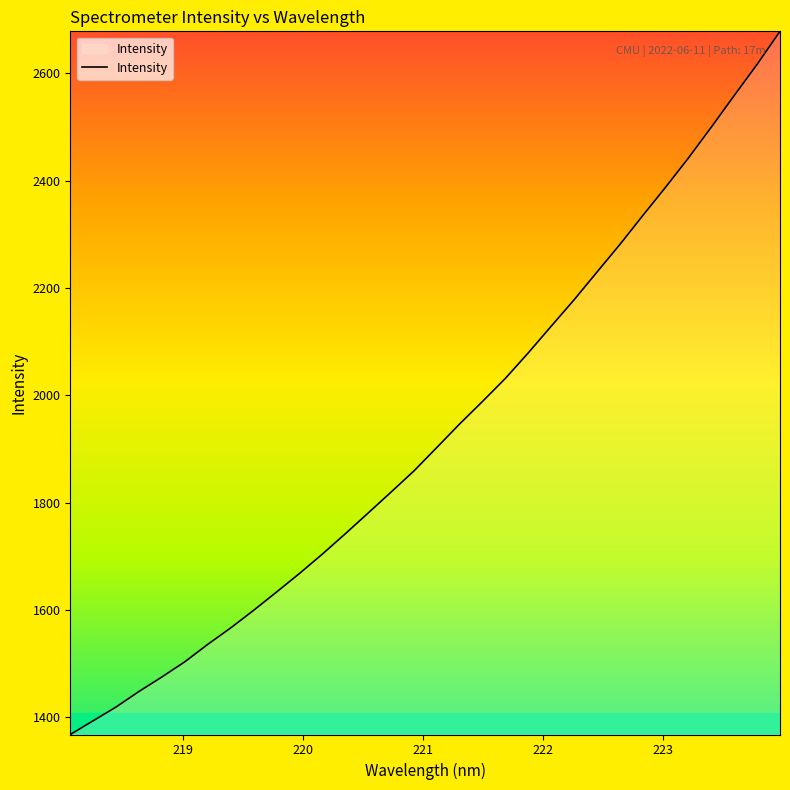

How many values exceed 1902?

16